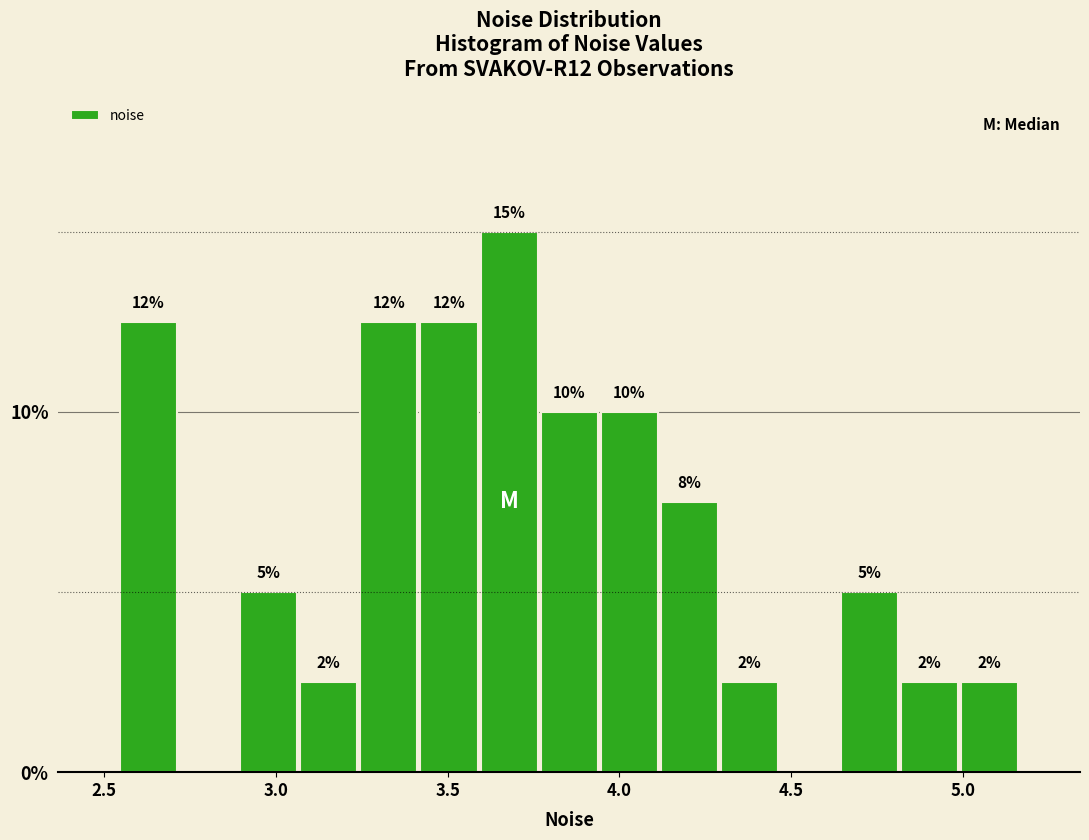

Around what value on the x-axis is the tallest bar? Give the approximate position of its centre, as read against the axis.

3.70